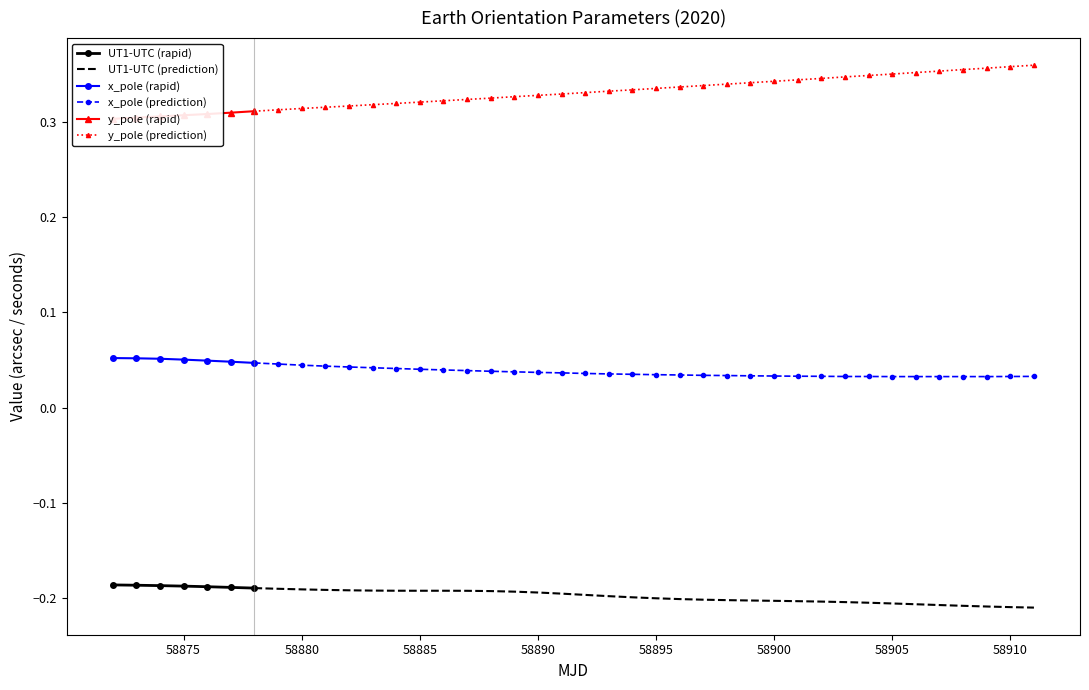

What is the average value of the y_pole series?

0.3